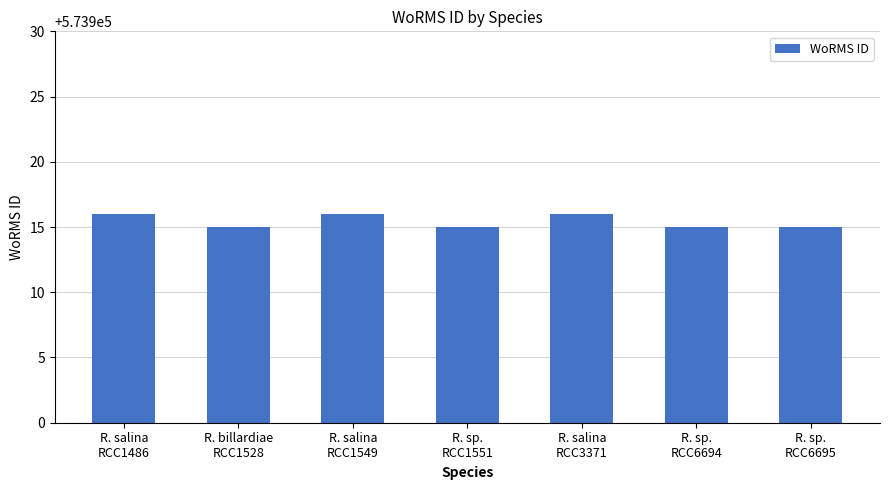

Count the number of data series in this chart.

1